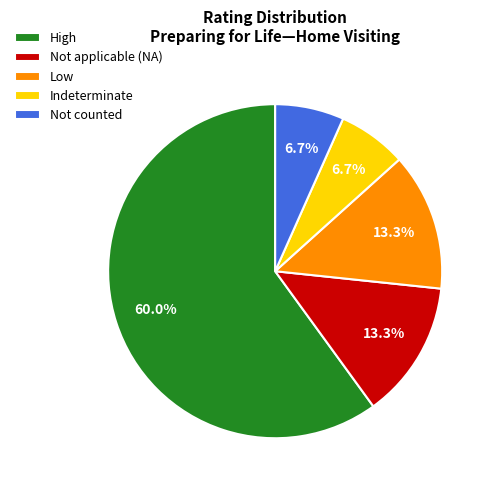

What is the majority slice?

High